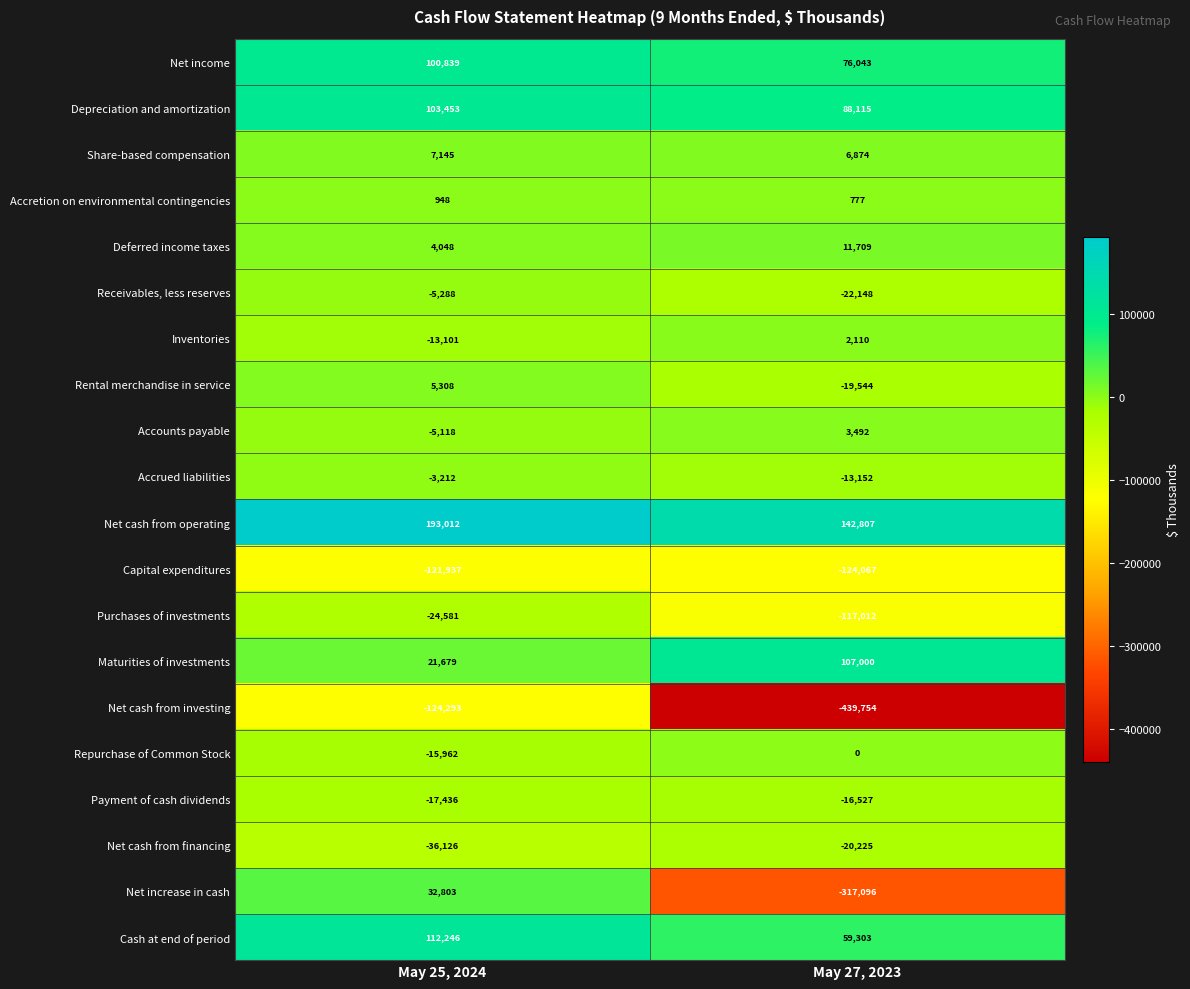

What is the difference between the Net cash from financing values at May 25, 2024 and May 27, 2023?

15901